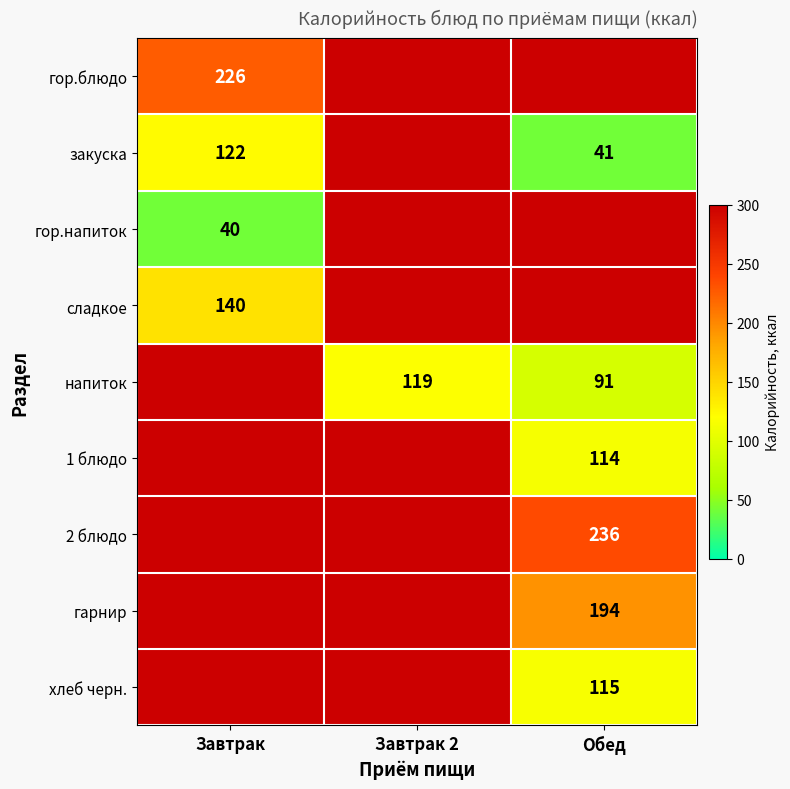

Is it true that закуска equals 122 at Завтрак?

True